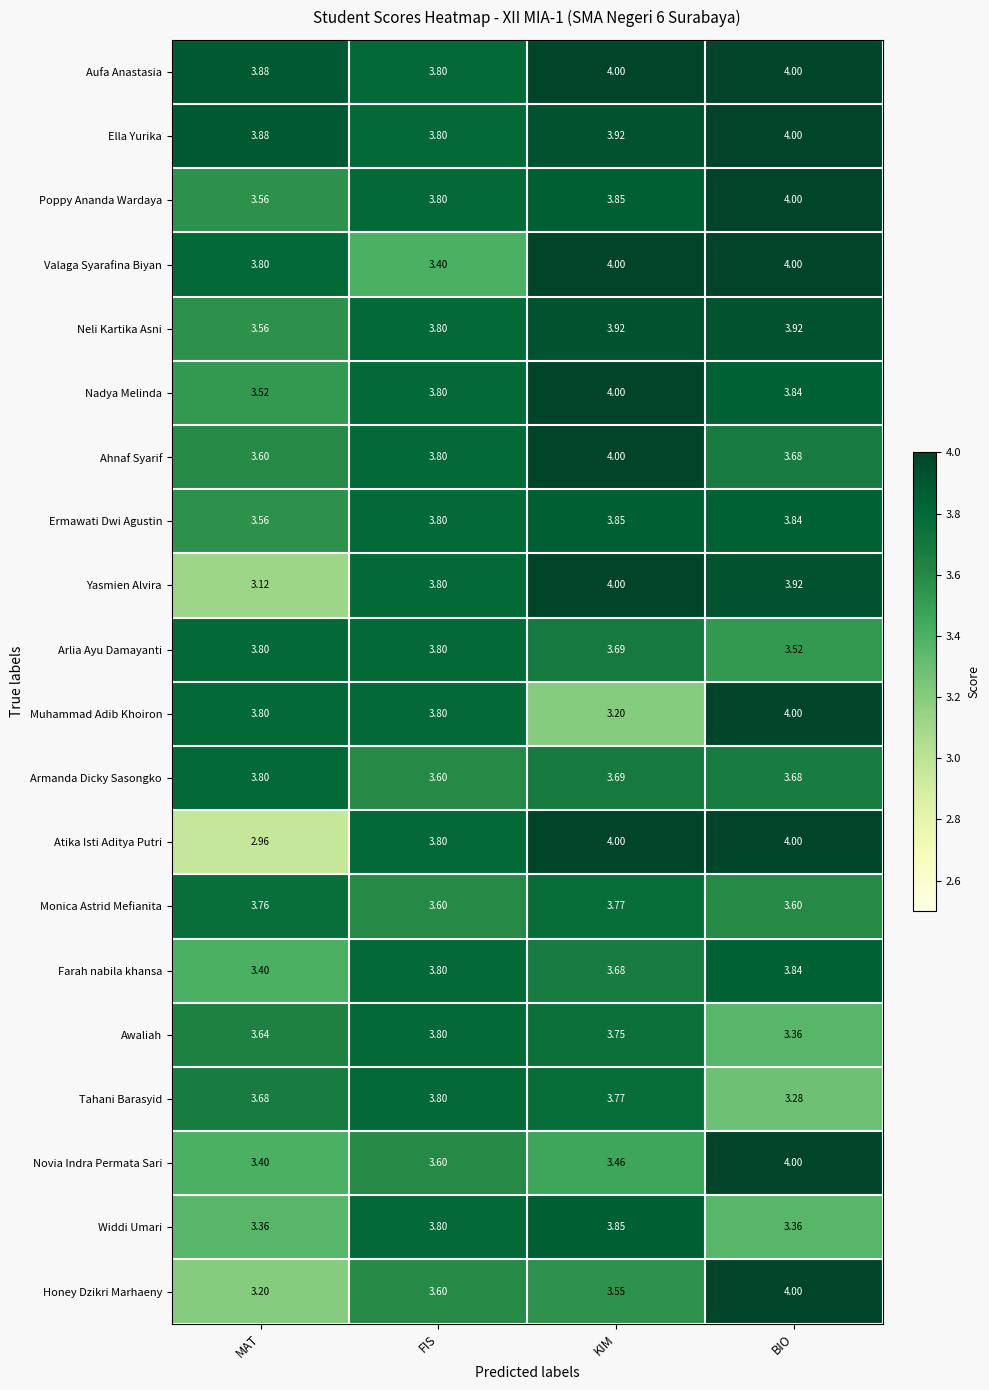

At which category is the sum across all series the highest?

KIM